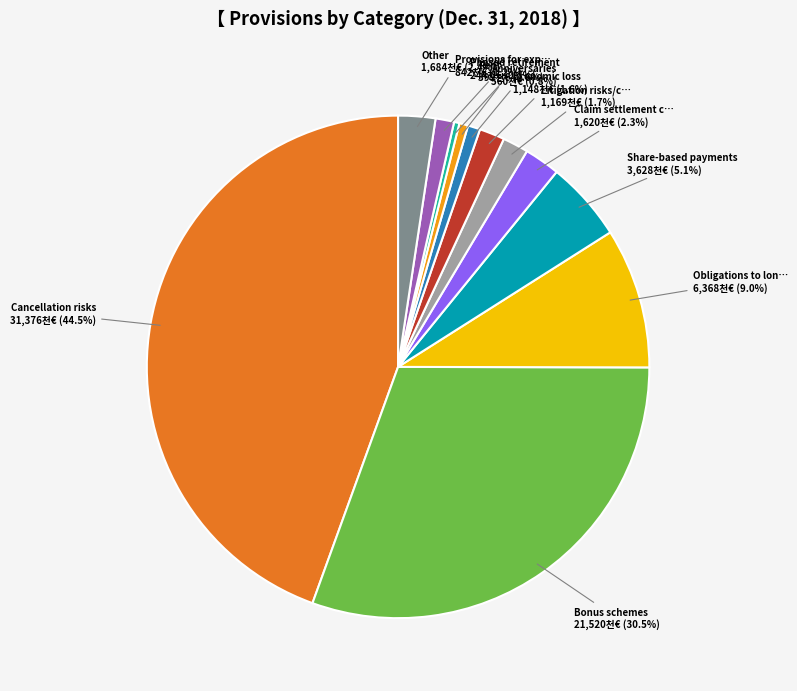

Does any single category account for the majority?

No